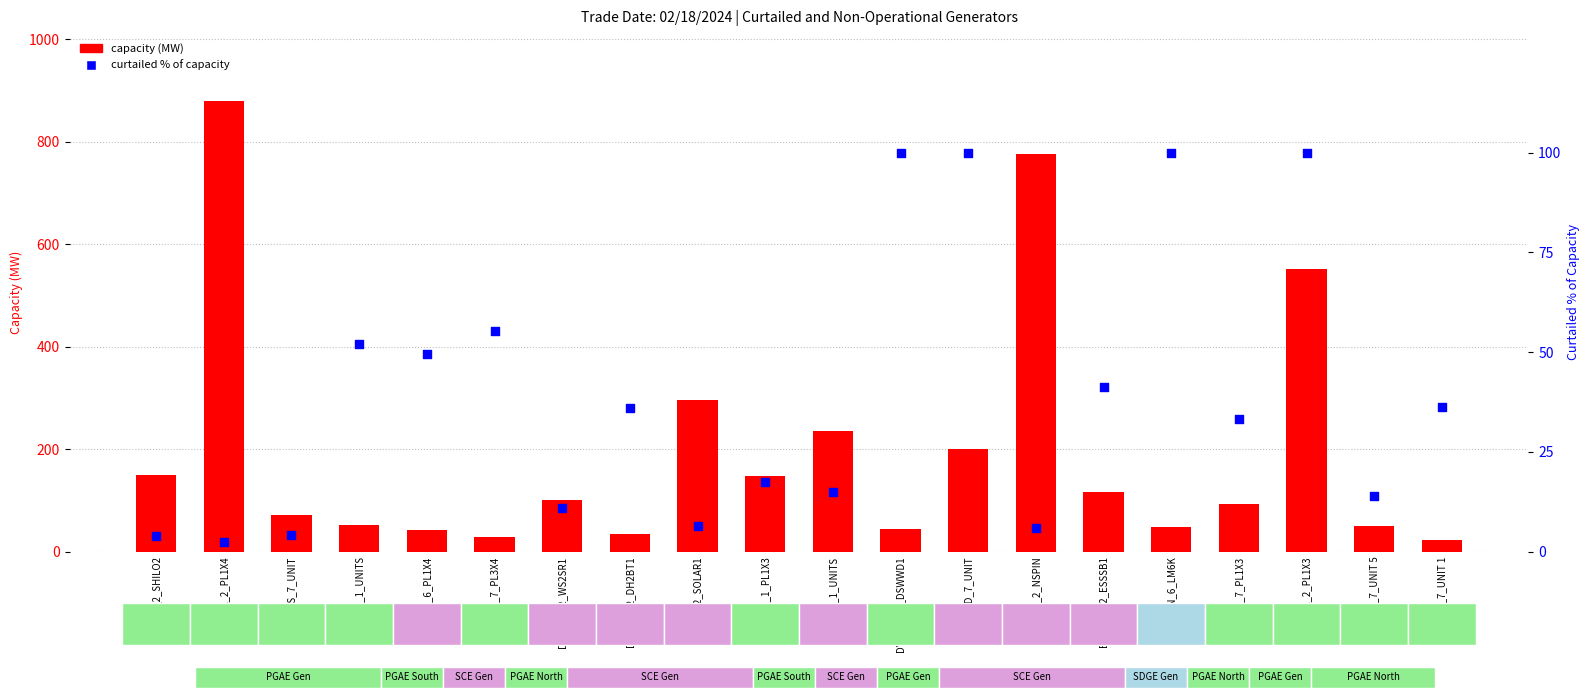

What are all the series names shown in the legend?

capacity (MW), curtailed % of capacity